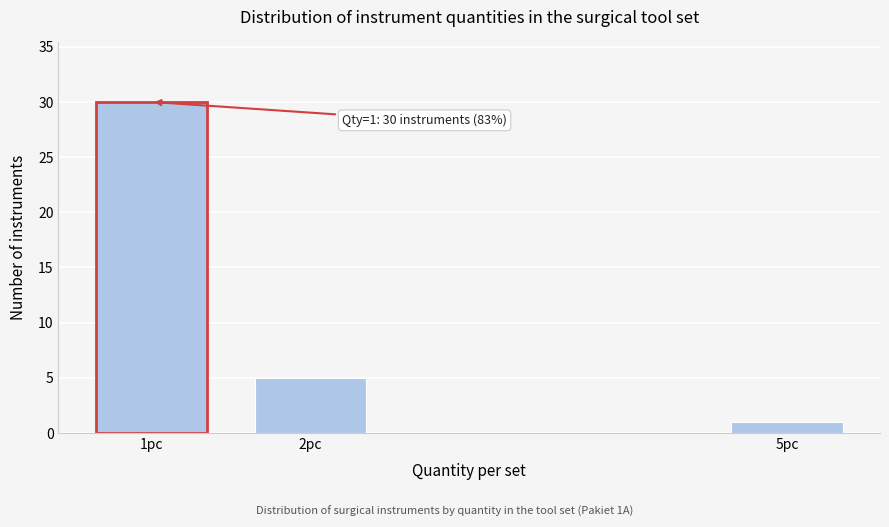

Reading right to left, extract all data points from this chart.

5pc=1	2pc=5	1pc=30